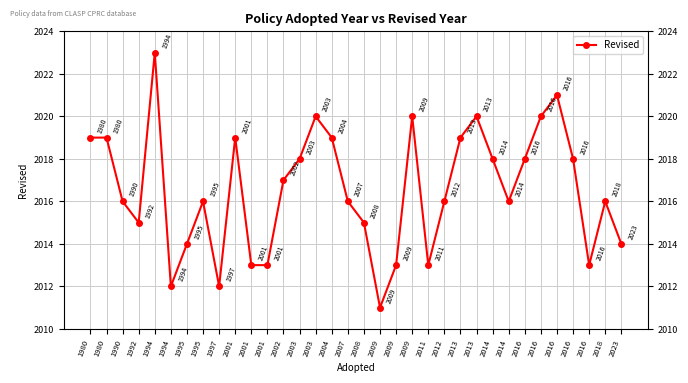

What is the sum of all values?

68562